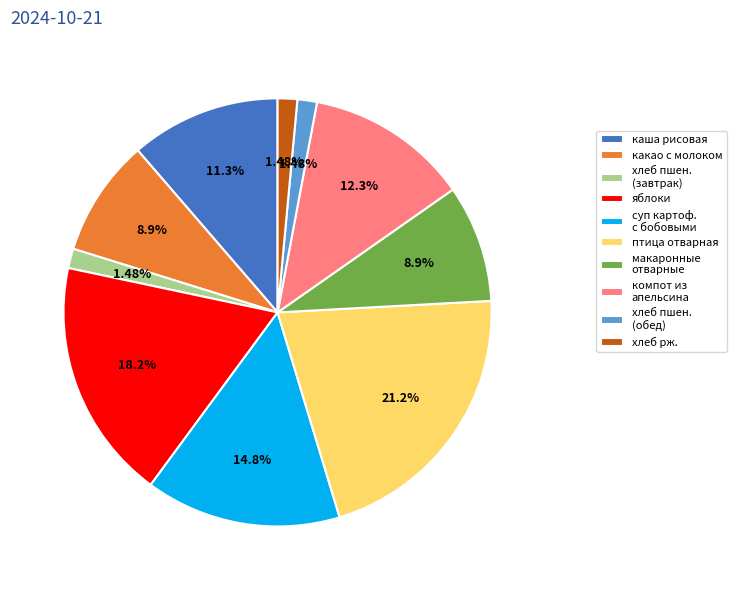

Which category has the biggest portion of the pie?

птица отварная